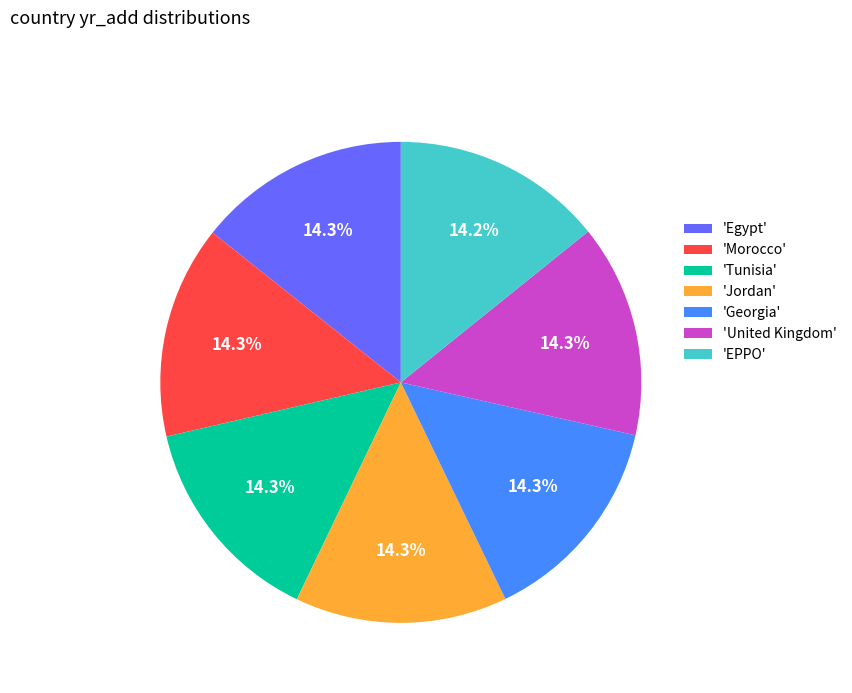

What percentage is NOT represented by 'EPPO'?

85.8%